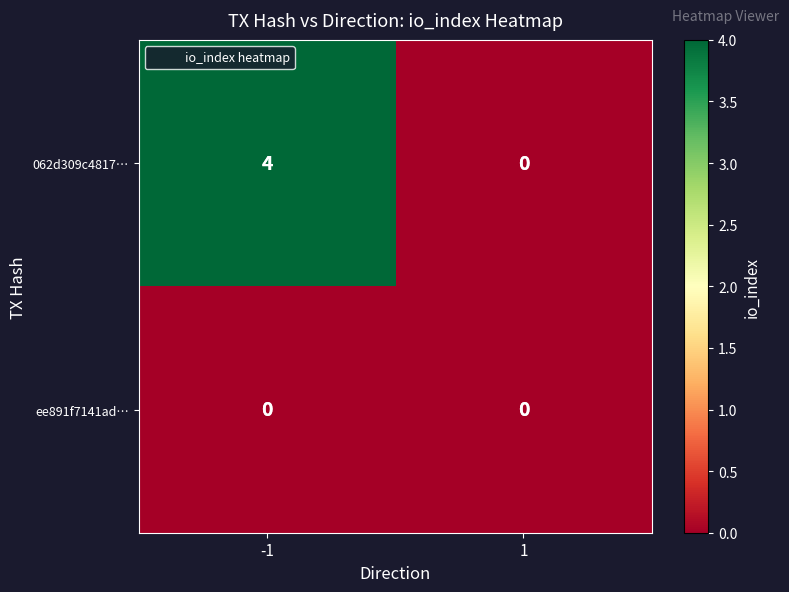

How many data points does each series have?

2